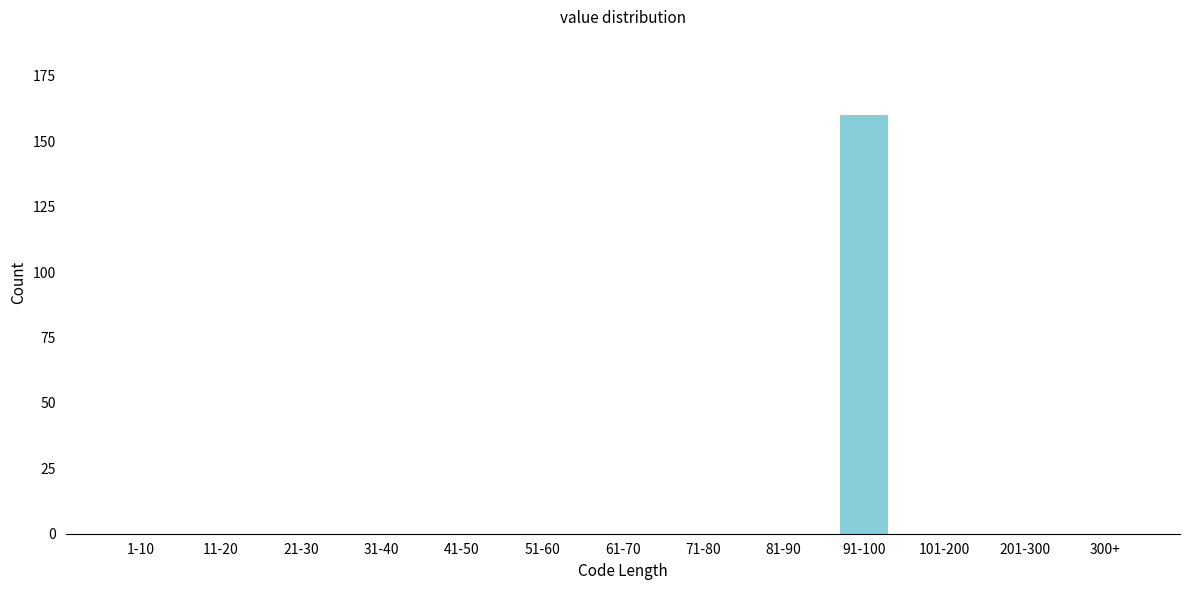

Reading left to right, list all the values displayed in this chart.

1-10=0	11-20=0	21-30=0	31-40=0	41-50=0	51-60=0	61-70=0	71-80=0	81-90=0	91-100=160	101-200=0	201-300=0	300+=0